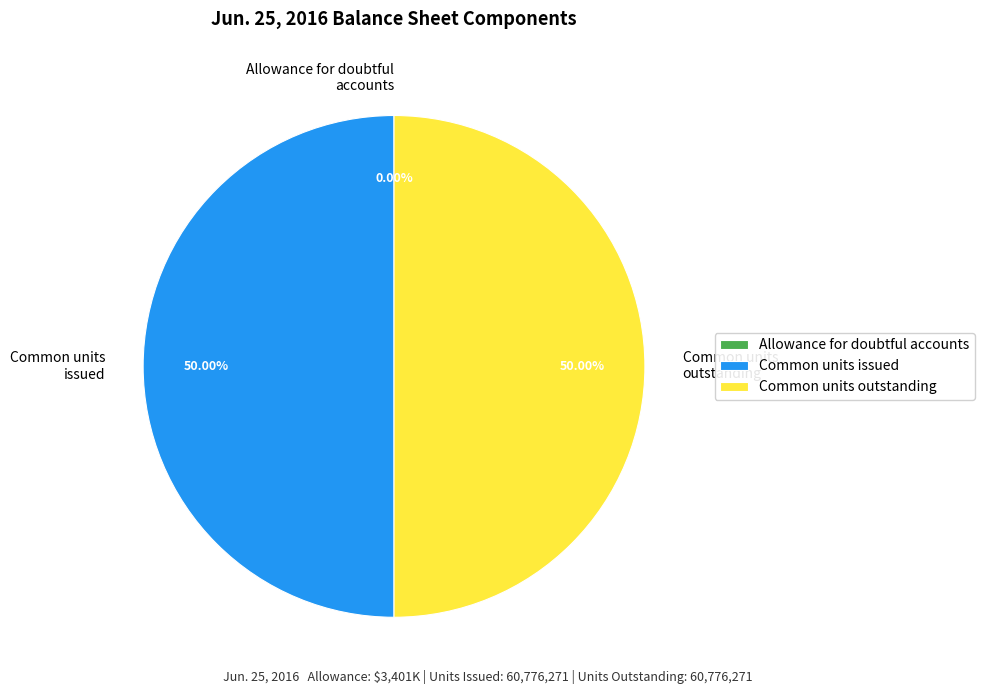

Is the sum of Common units outstanding and Common units issued greater than half?

Yes